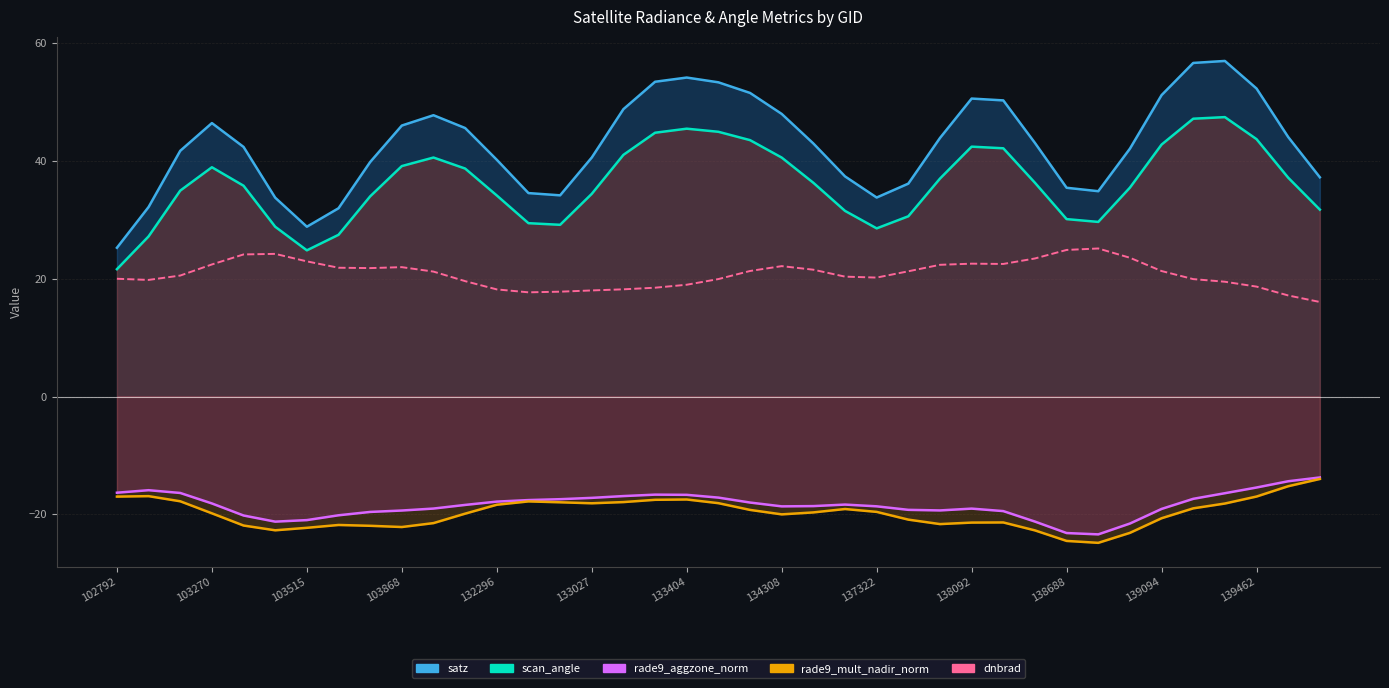

What is the maximum value shown in the chart?

25.2